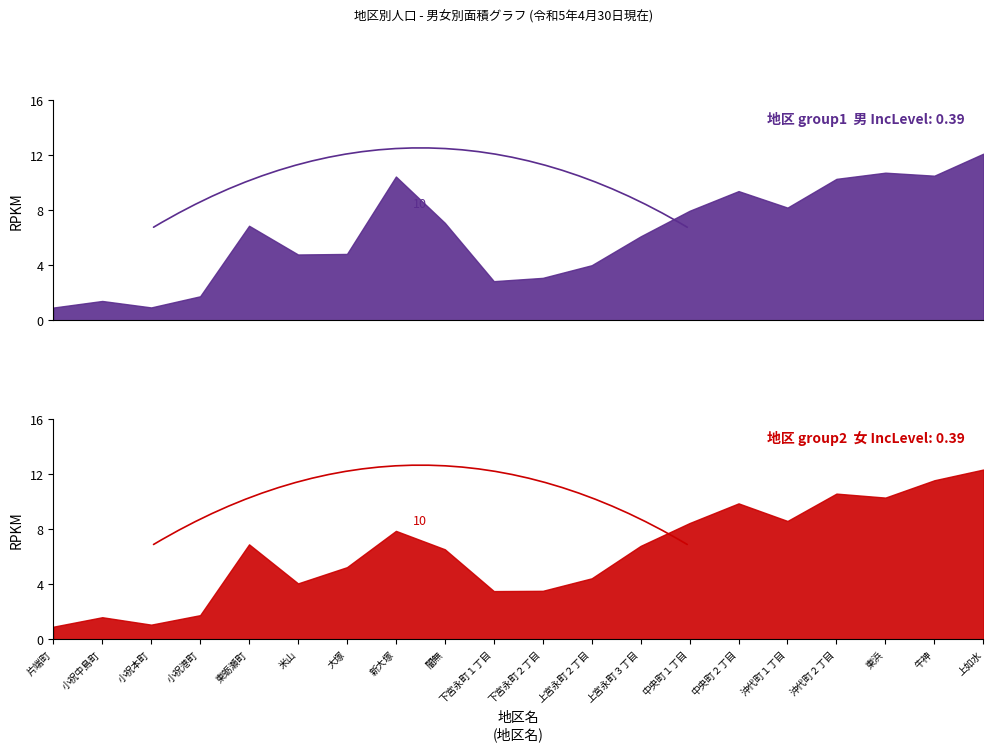

What is the label of the 10th point from the right?

下宮永町２丁目